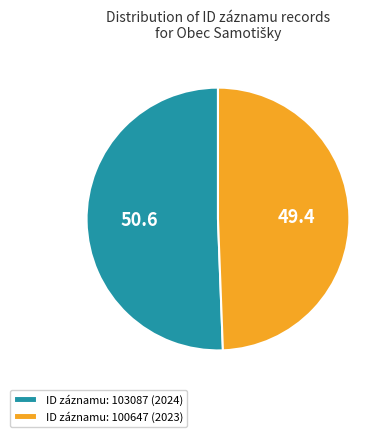

Does any single category account for the majority?

Yes